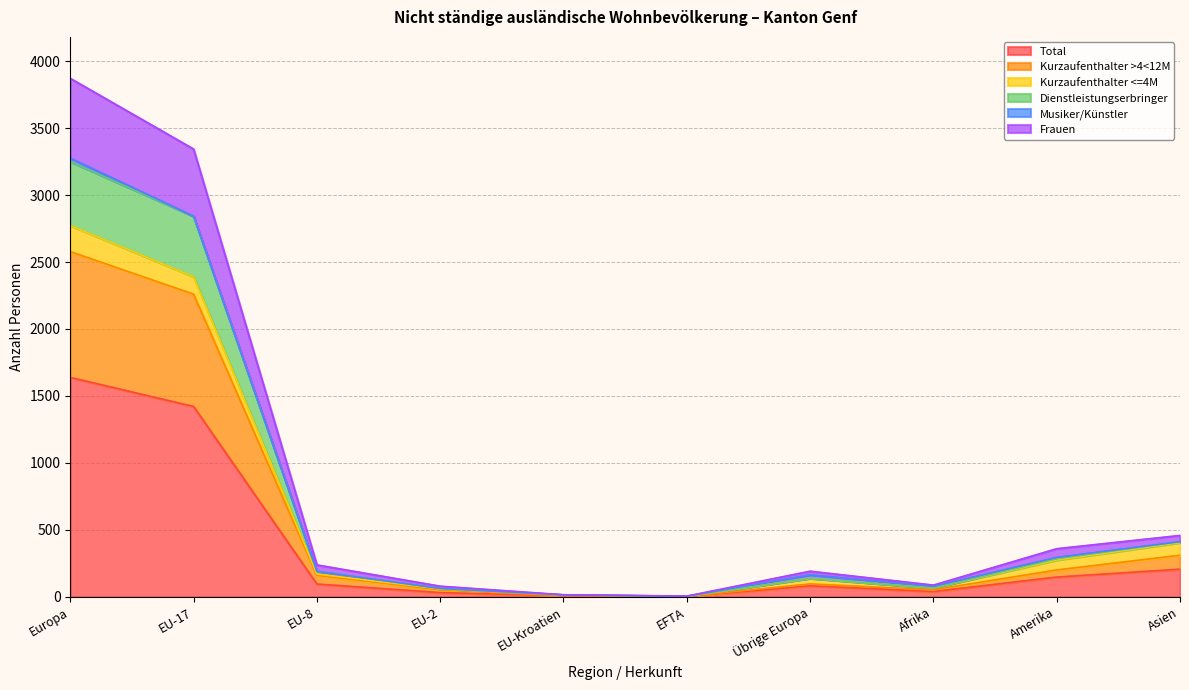

Which category has the highest value in the Total series?

Europa